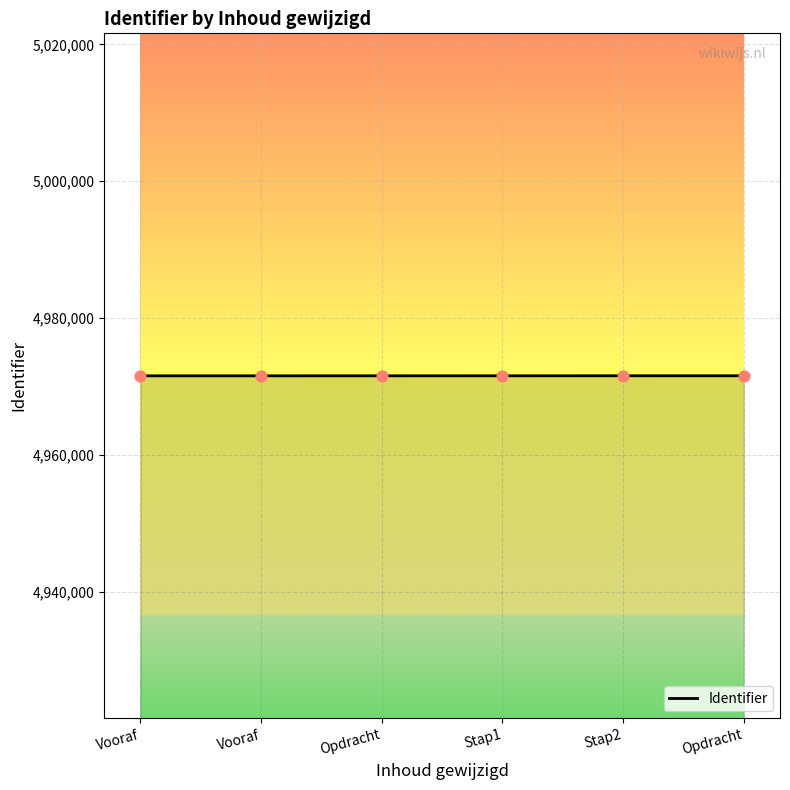

Which has a higher value, Stap1 or Vooraf?

Stap1